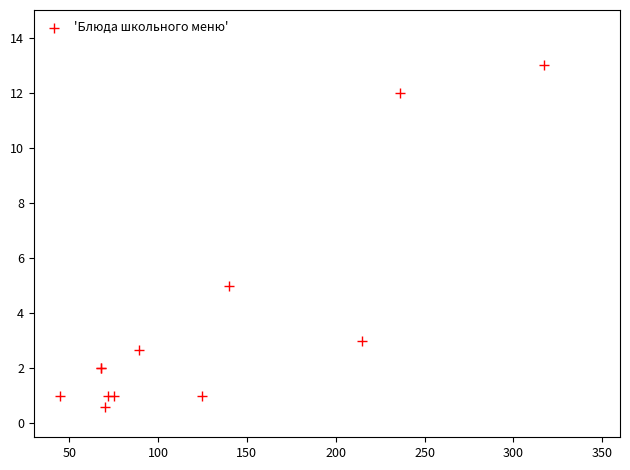

What Y value in the scatter plot is closest to 6?

5.0